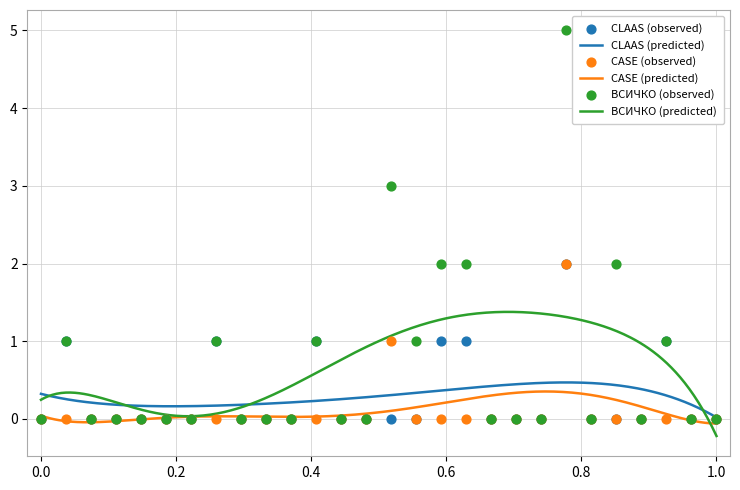

At how many categories does at least one series exceed 4?

1